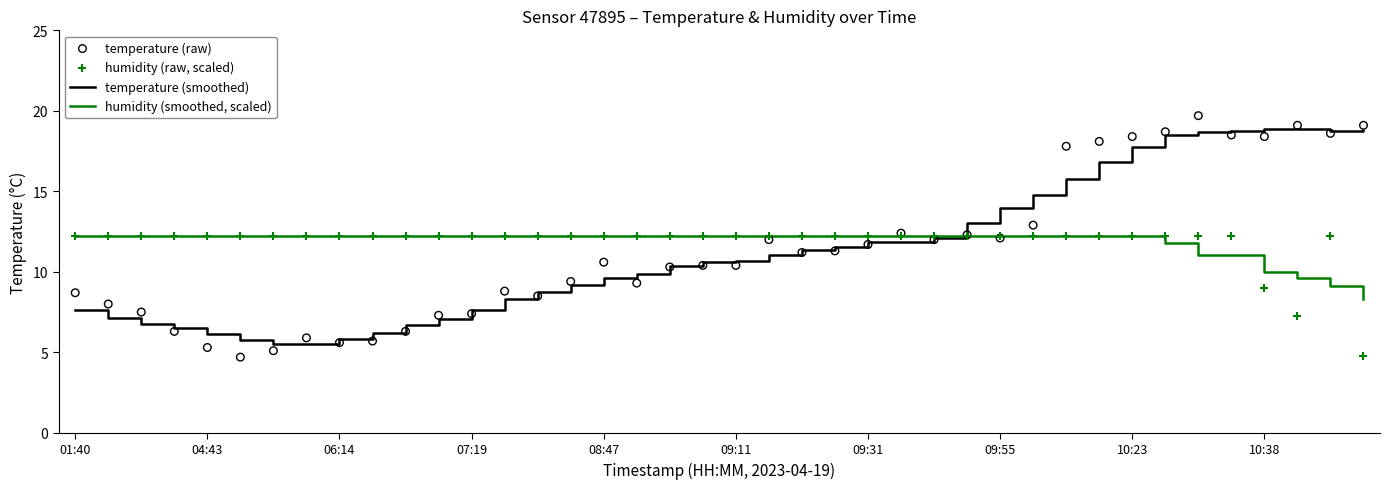

What are all the series names shown in the legend?

temperature (smoothed), humidity (smoothed, scaled), temperature (raw), humidity (raw, scaled)